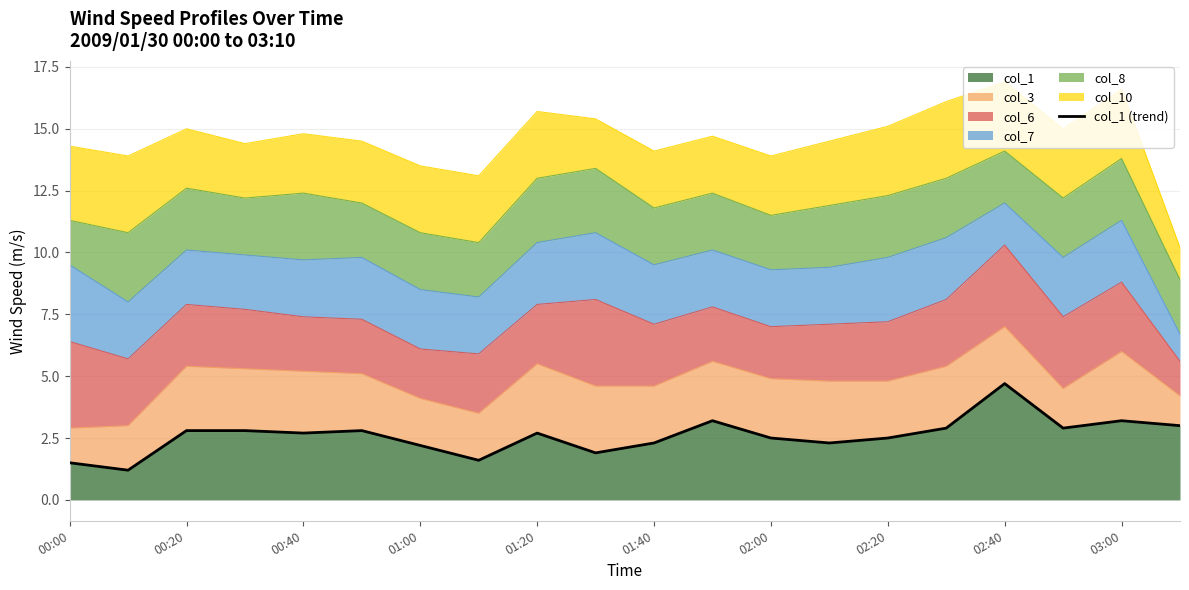

What is the highest value of the col_1 series?

4.7